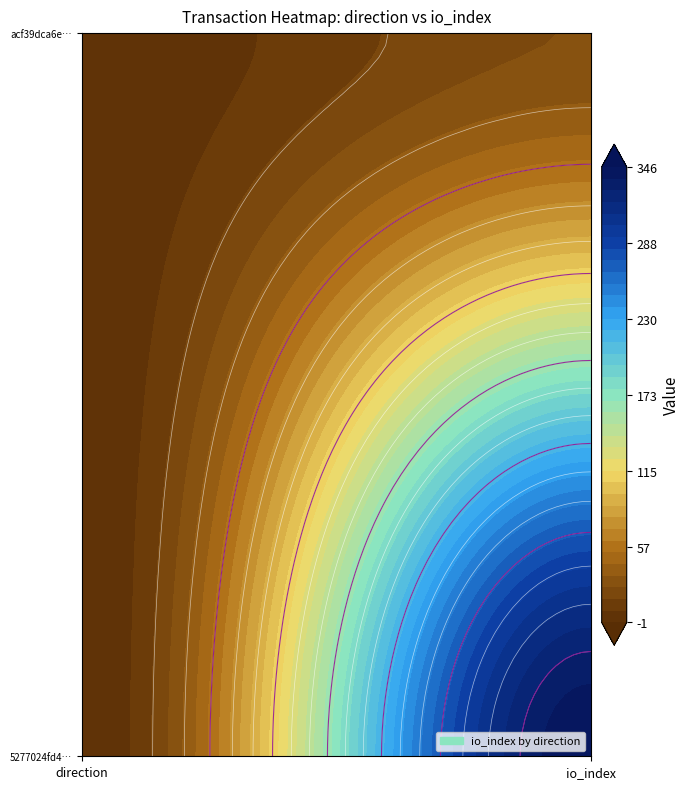

Reading left to right, transcribe all the data shown in this chart.

5277024fd46f4334e1c2cb1e9ea6169f99c5294: 0=-1	1=346
acf39dca6ebb6dbcbbe2ca22fe9fc81e89f4b6b: 0=1	1=26